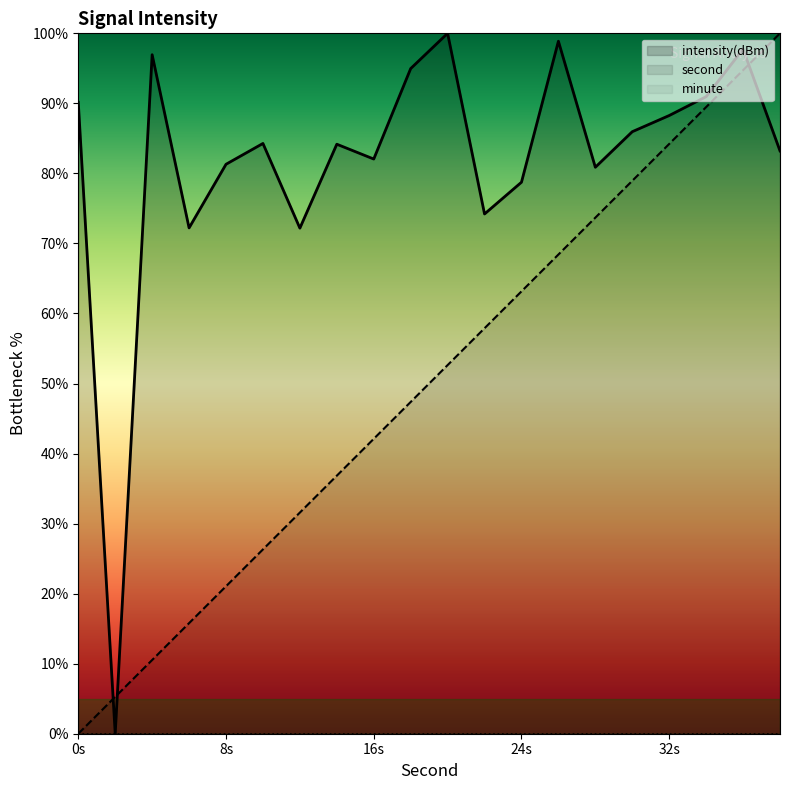

Reading left to right, extract all data points from this chart.

intensity(dBm): 90.2	0.0	96.9	72.2	81.3	84.3	72.2	84.2	82.1	95.0	100.0	74.2	78.7	98.9	80.9	86.0	88.3	91.0	97.7	83.2
second: 0.0	5.3	10.5	15.8	21.1	26.3	31.6	36.8	42.1	47.4	52.6	57.9	63.2	68.4	73.7	78.9	84.2	89.5	94.7	100.0
minute: 0.0	0.0	0.0	0.0	0.0	0.0	0.0	0.0	0.0	0.0	0.0	0.0	0.0	0.0	0.0	0.0	0.0	0.0	0.0	0.0